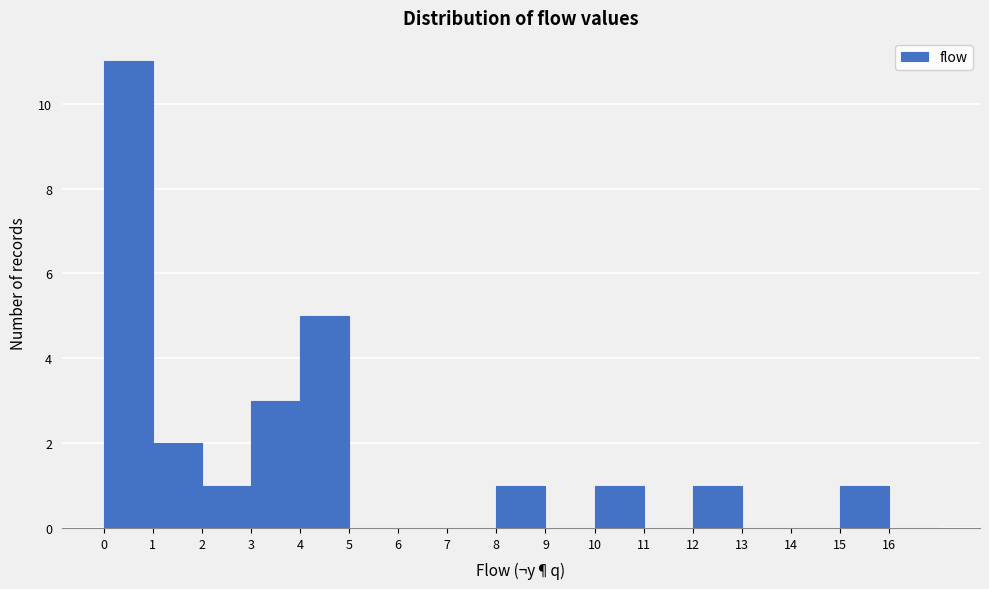

Which range on the x-axis has the tallest bar?

0 to 1